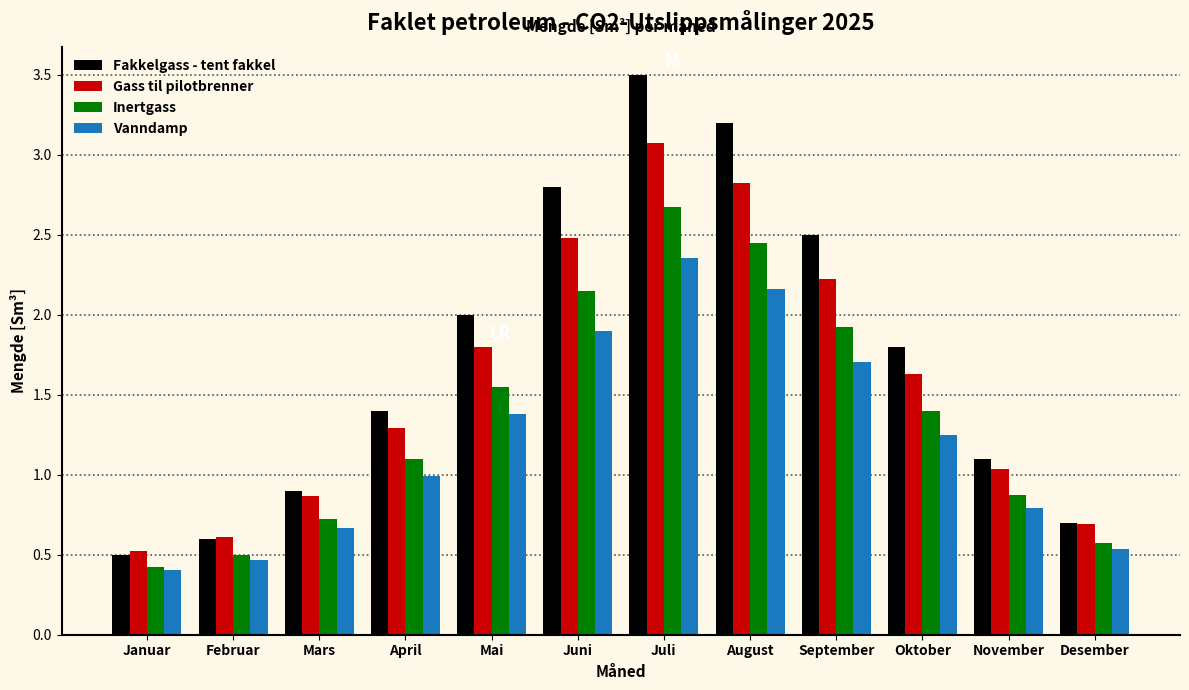

Rank the categories by Fakkelgass - tent fakkel value from highest to lowest.

Juli, August, Juni, September, Mai, Oktober, April, November, Mars, Desember, Februar, Januar